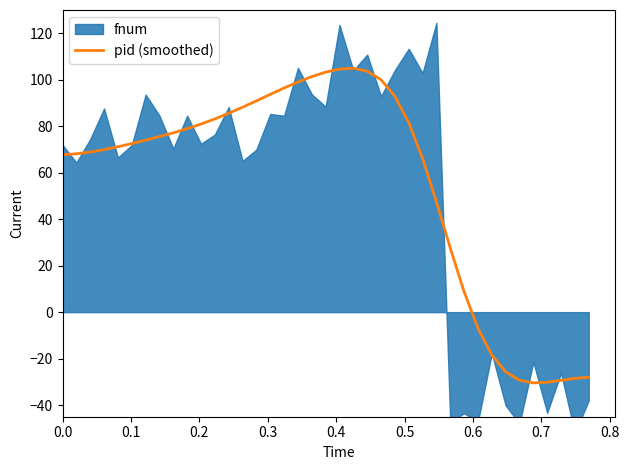

True or false: the data has more than 1 interior local peaks.

False